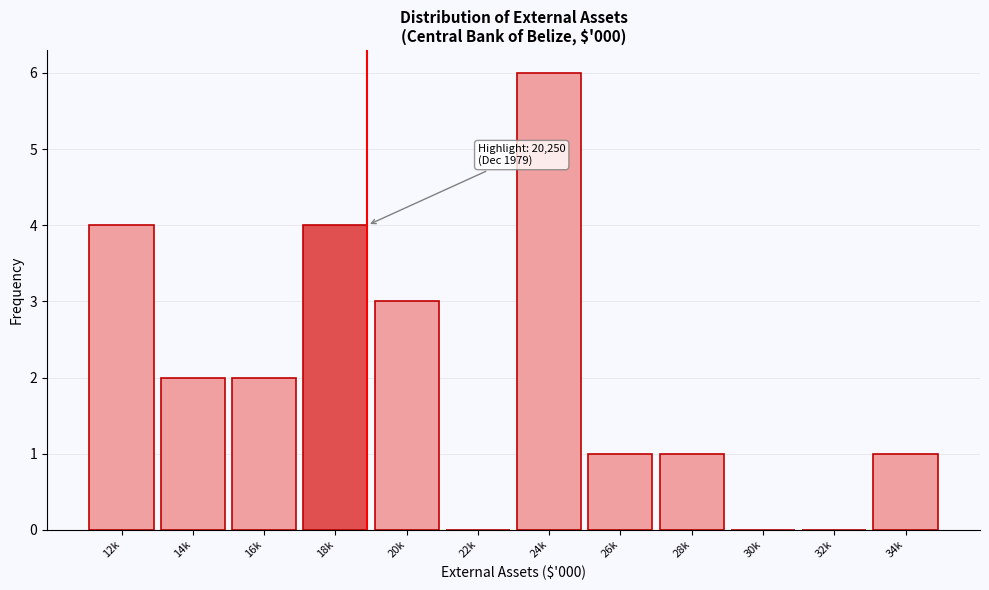

Reading right to left, transcribe all the data shown in this chart.

34k=1	32k=0	30k=0	28k=1	26k=1	24k=6	22k=0	20k=3	18k=4	16k=2	14k=2	12k=4